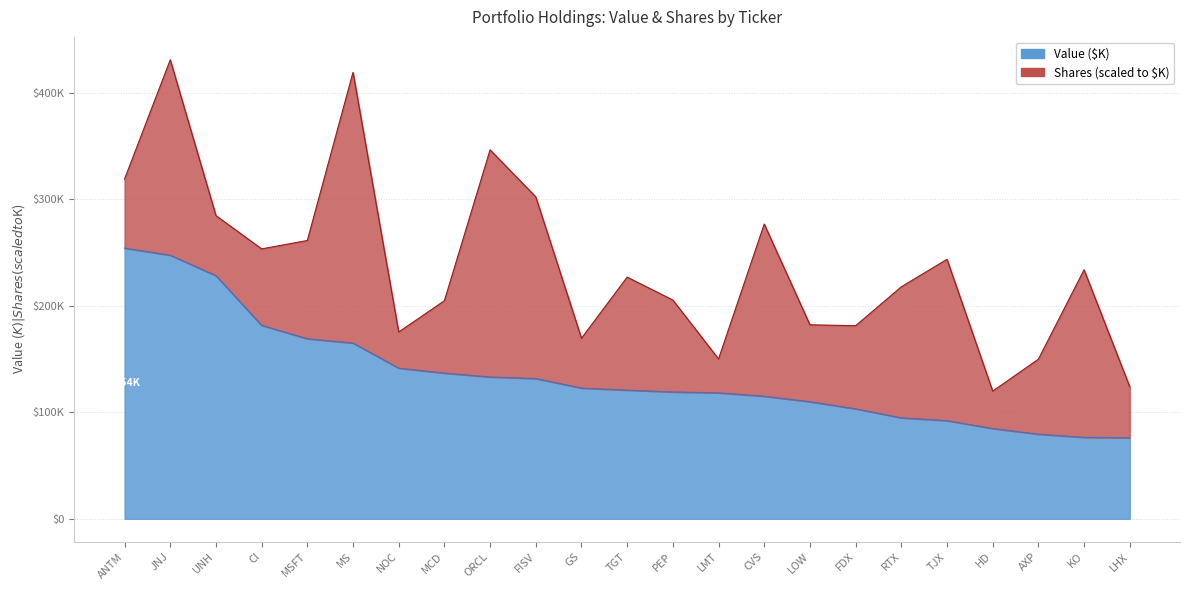

True or false: the data has more than 2 interior local peaks.

False